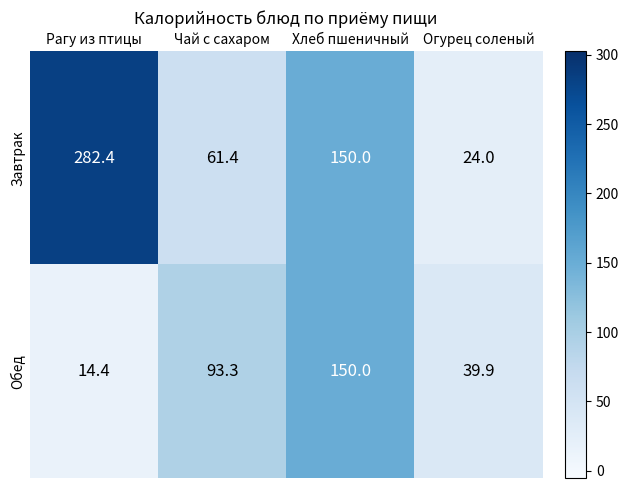

Which series has the largest range (max minus min)?

Завтрак